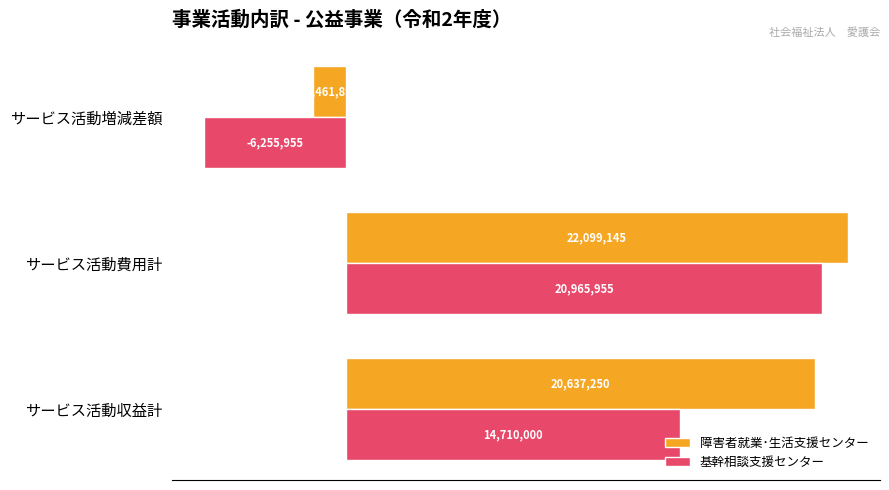

Rank the series by their maximum value, from lowest to highest.

基幹相談支援センター, 障害者就業･生活支援センター